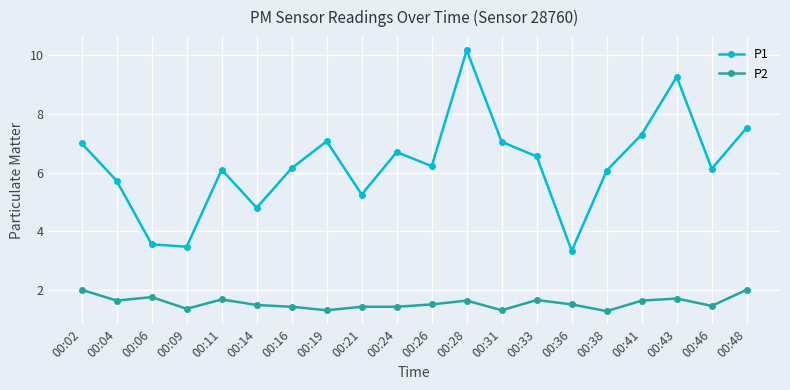

At which category does P2 reach its first local peak?

00:06